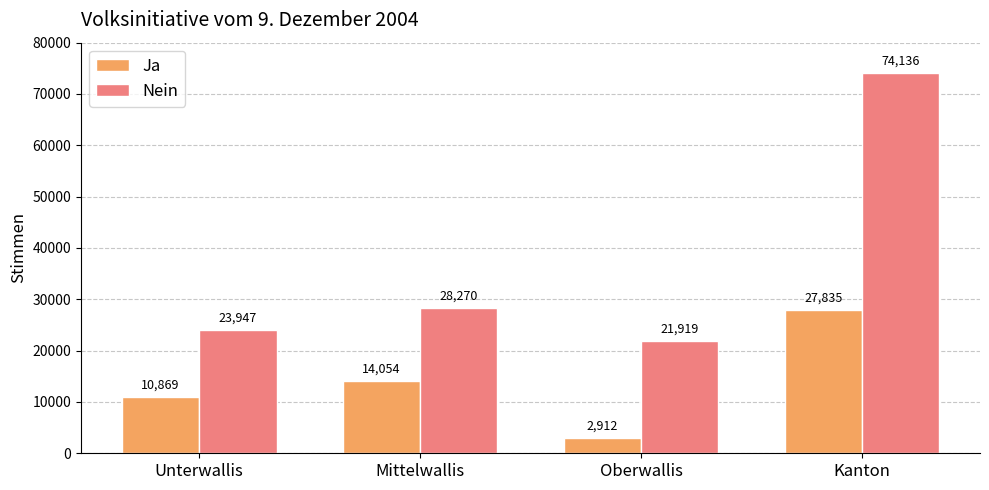

Read the Ja value at Oberwallis.

2912